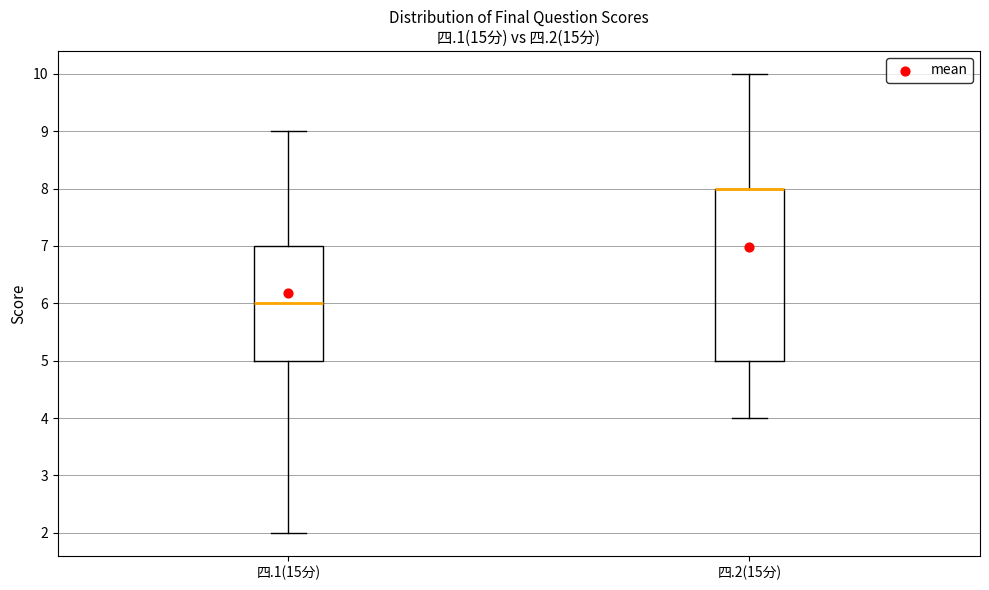

Where is the lower edge of the box for 四.1(15分) on the y-axis? The values are not printed on the chart, so give them approximately, as read against the axis.

5